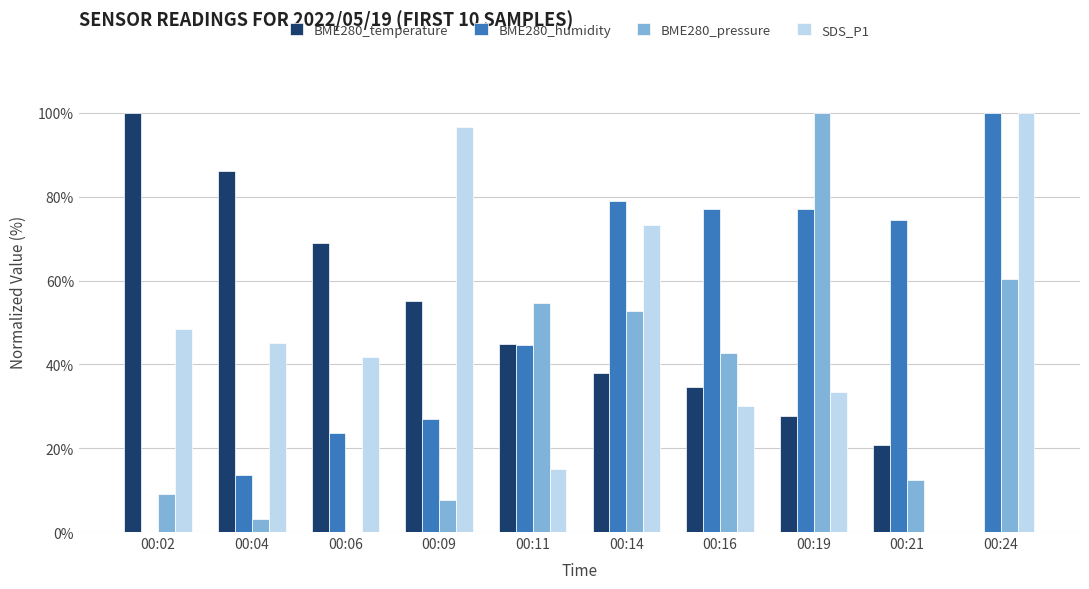

How many groups of bars are there?

10